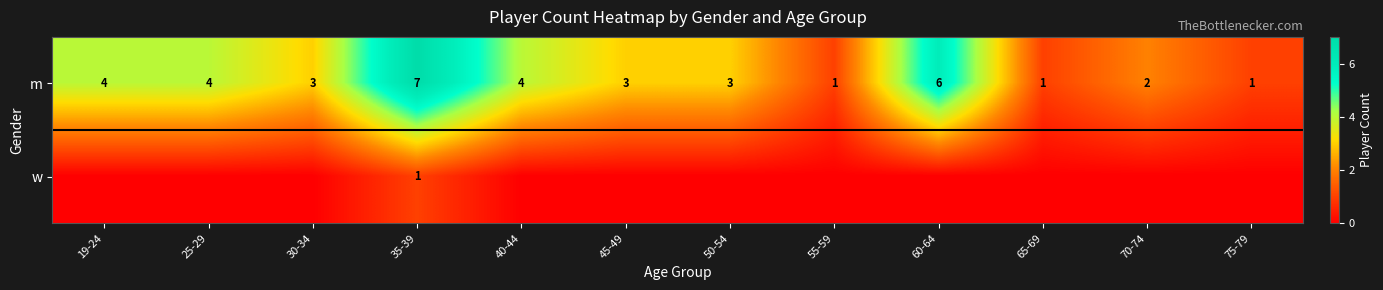

At how many categories does at least one series exceed 0?

12